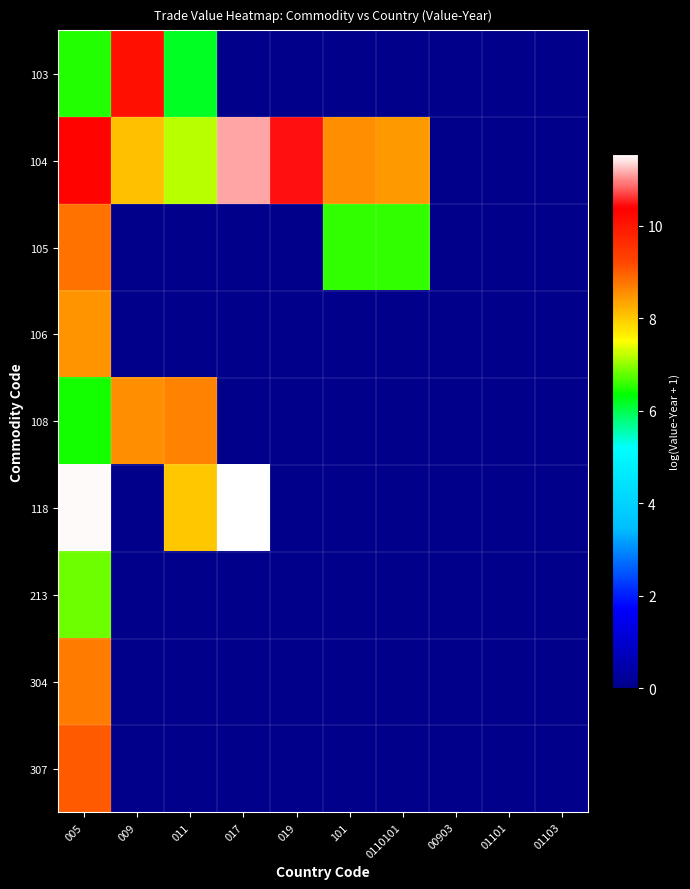

Between 009 and 01103, which series saw the biggest shift?

103